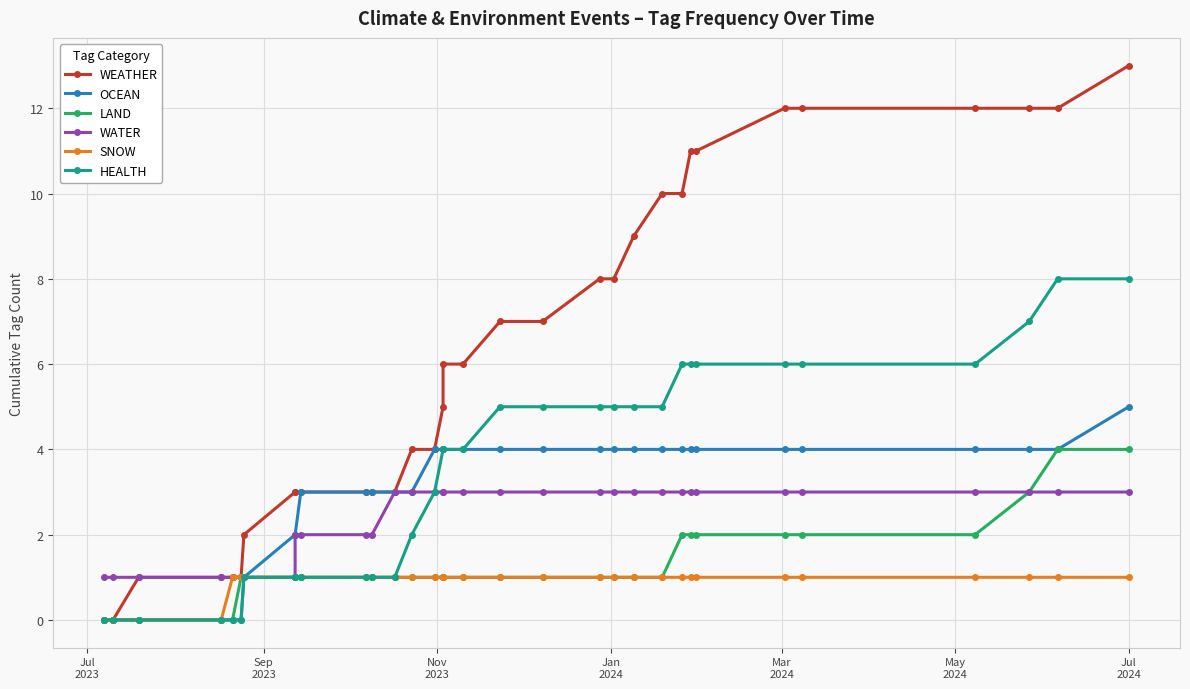

Which category has the highest value in the SNOW series?

Mar
2024